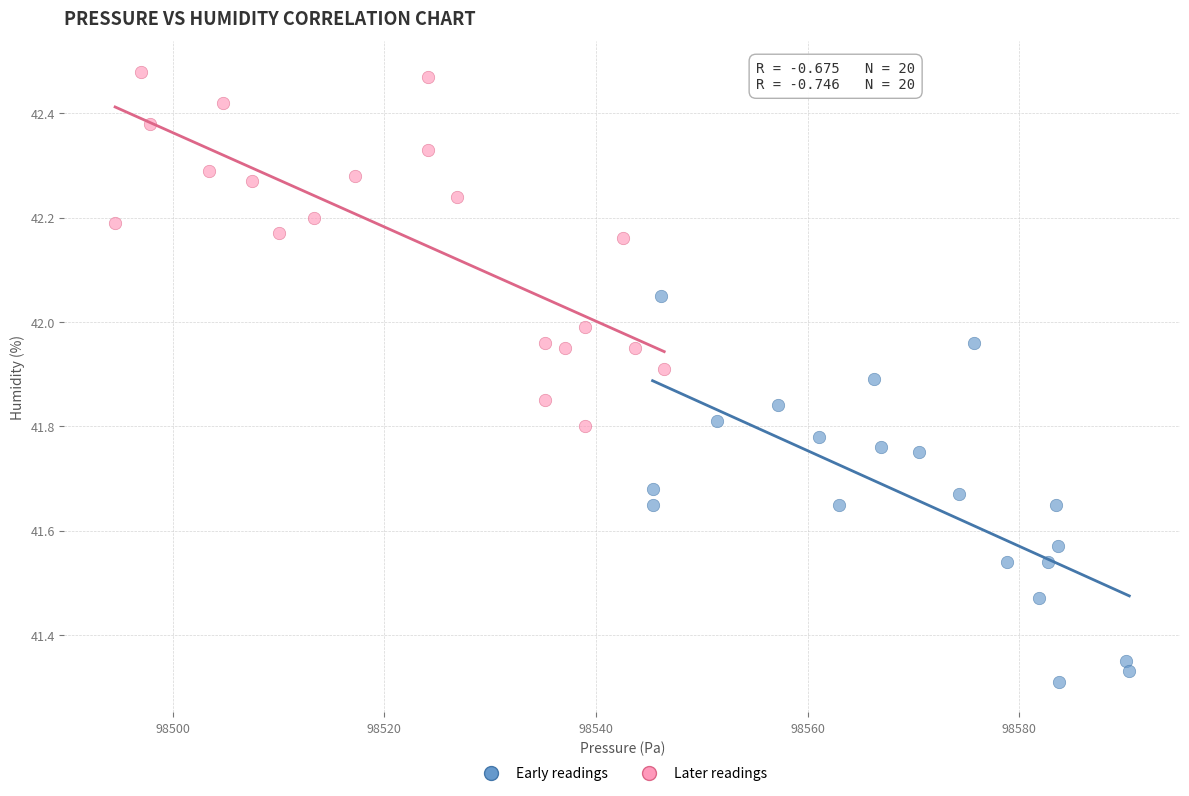

Which series has the widest spread of Y values?

Early readings